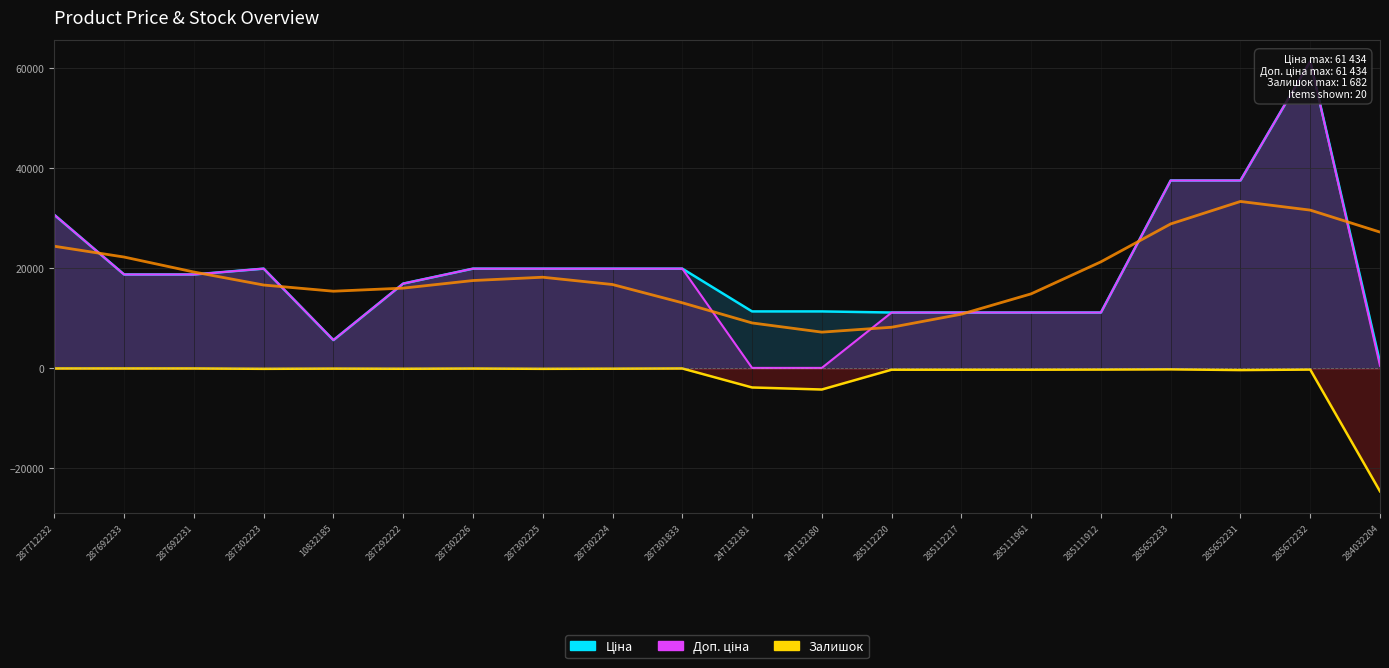

At which category does Залишок reach its first local valley?

287302223